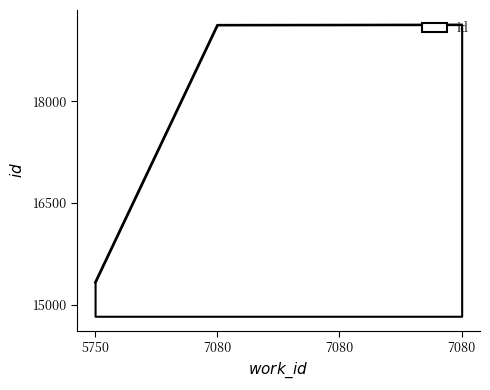

What is the change in value from 7080 to 7080?

+5